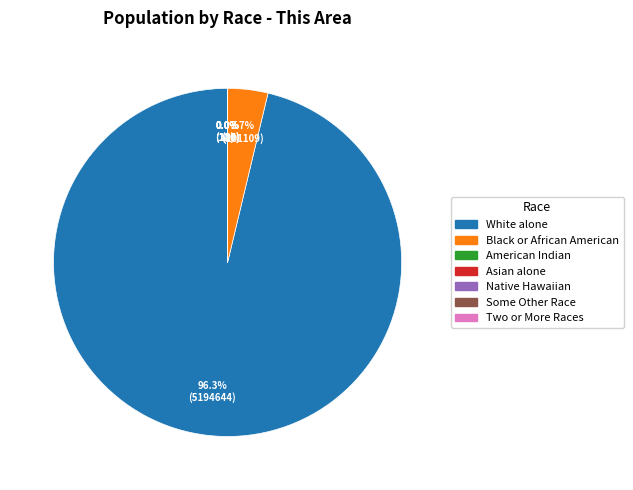

Is the sum of White alone and Black or African American greater than half?

Yes